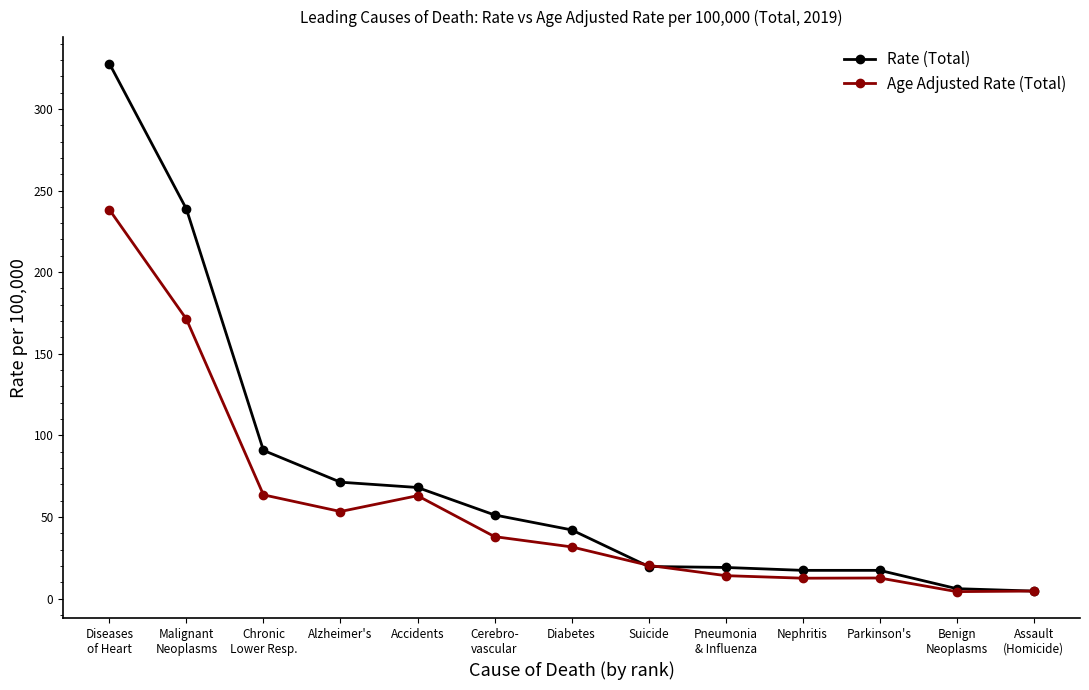

True or false: Age Adjusted Rate (Total) has a value of 12.6 at Nephritis.

True